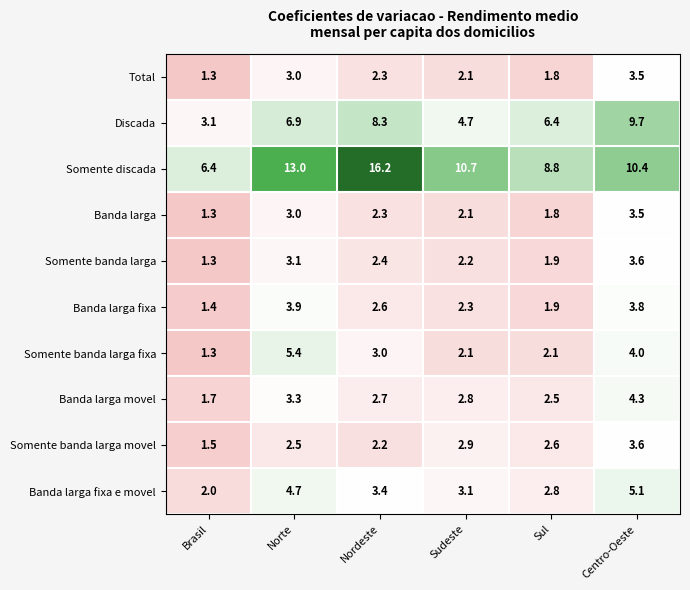

The Somente discada series shows 16.2 at Nordeste. True or false?

True